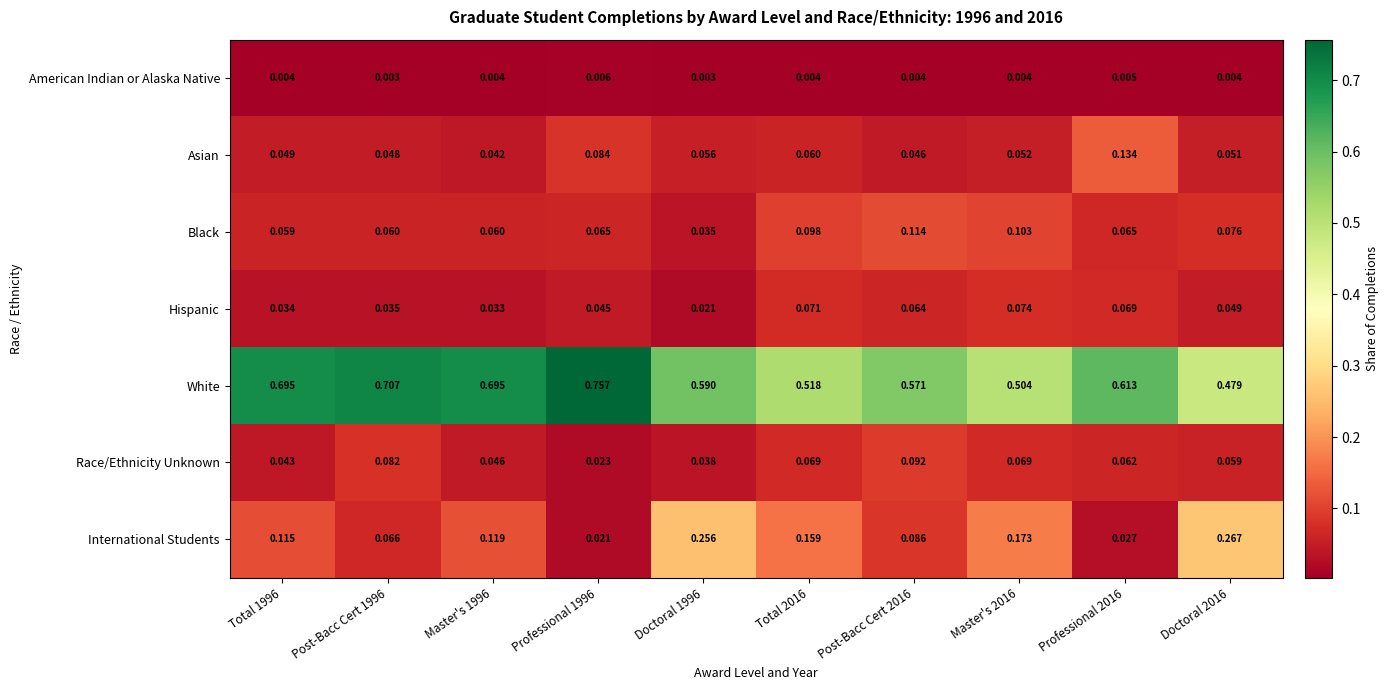

Which series changed the most between Post-Bacc Cert 1996 and Professional 2016?

White